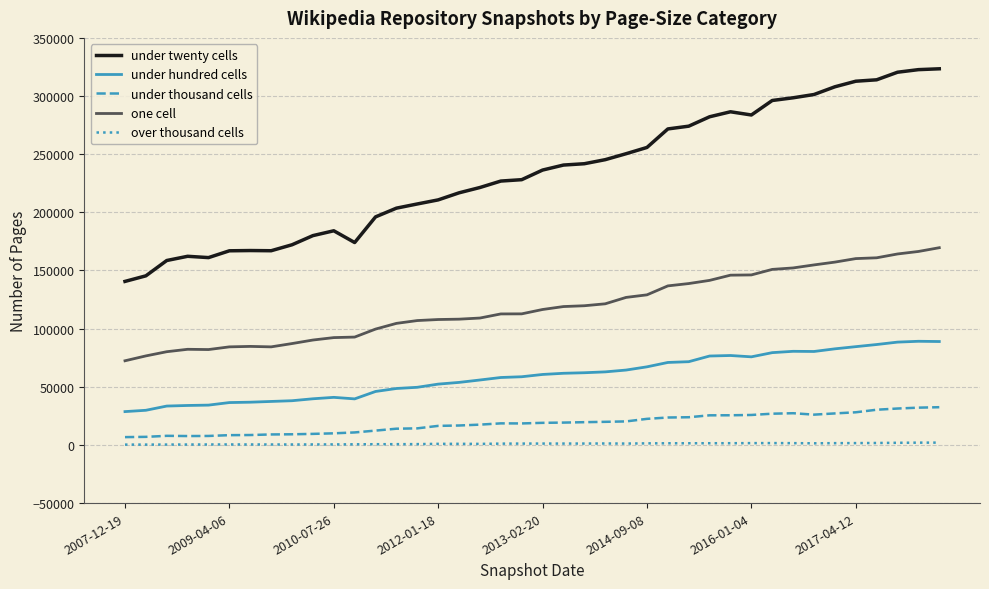

True or false: under twenty cells and under hundred cells cross at least once.

False